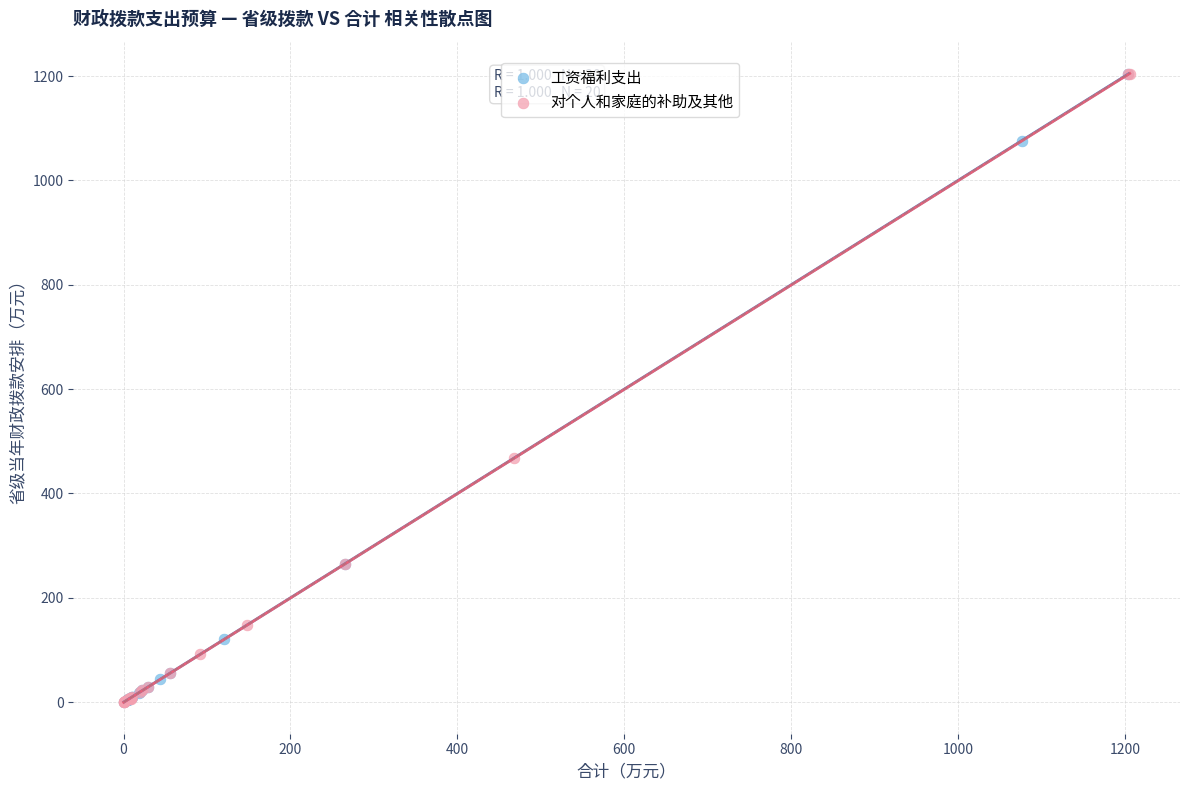

What are all the series names shown in the legend?

工资福利支出, 对个人和家庭的补助及其他